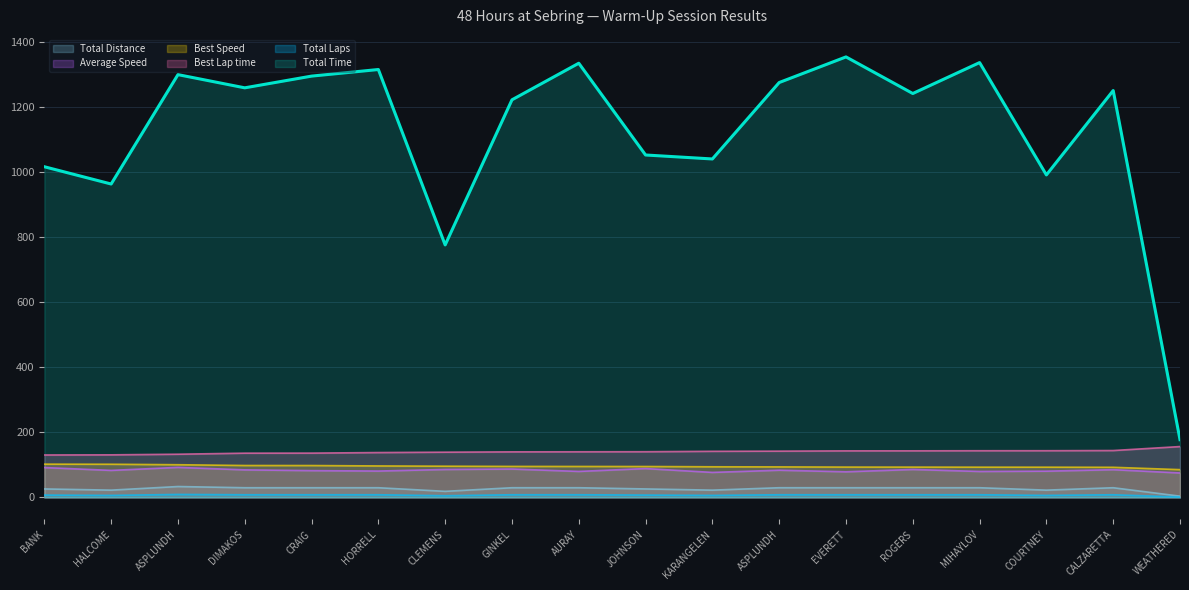

True or false: Total Distance has more than 0 interior local peaks.

True